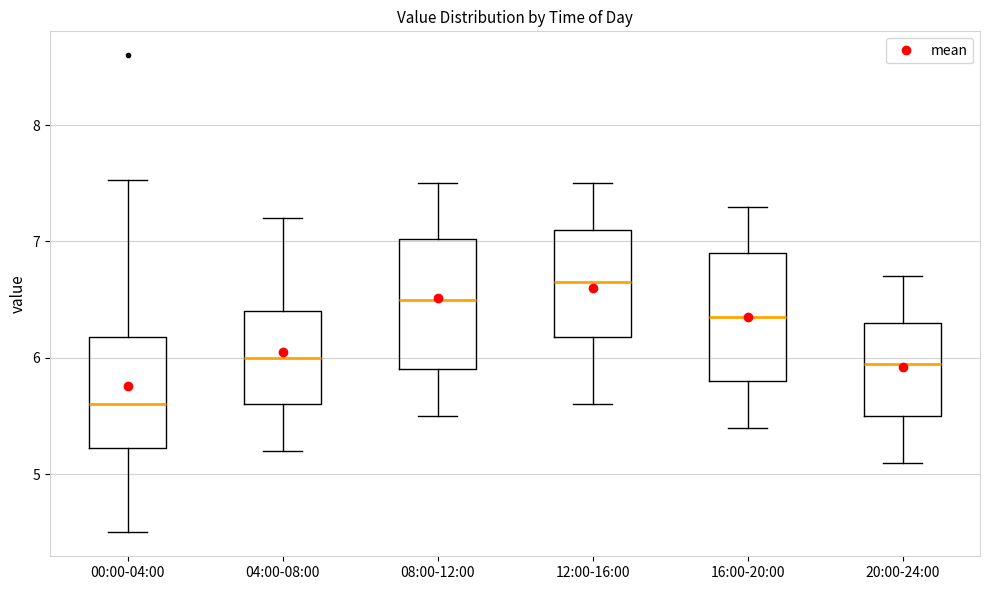

Reading left to right, transcribe this box plot: for each box, give where its median line is, the range the box spans, and where its two whiskers end, as read against the y-axis. The values are not printed on the chart, so give them approximately, as read against the axis.

00:00-04:00: median 5.6, box 5.2 to 6.2, whiskers 4.5 to 7.5
04:00-08:00: median 6.0, box 5.6 to 6.4, whiskers 5.2 to 7.2
08:00-12:00: median 6.5, box 5.9 to 7.0, whiskers 5.5 to 7.5
12:00-16:00: median 6.7, box 6.2 to 7.1, whiskers 5.6 to 7.5
16:00-20:00: median 6.4, box 5.8 to 6.9, whiskers 5.4 to 7.3
20:00-24:00: median 6.0, box 5.5 to 6.3, whiskers 5.1 to 6.7